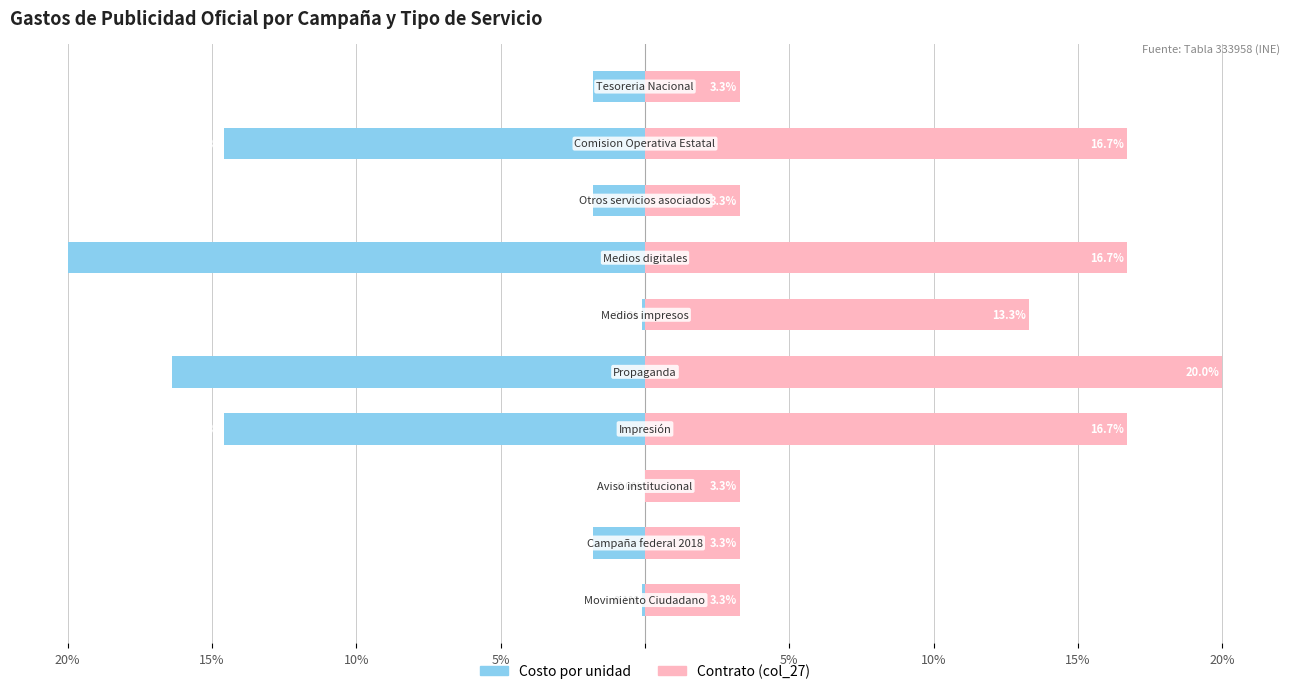

Is the value of Costo por unidad at 15% greater than the value of Contrato (col_27) at 10%?

No